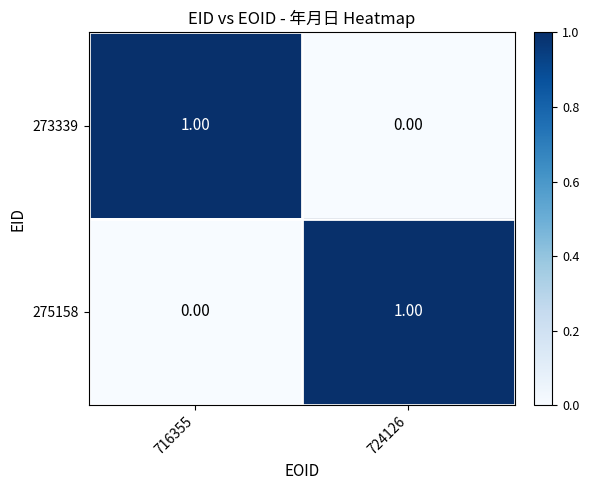

At 716355, list the series in order from smallest to largest.

275158, 273339